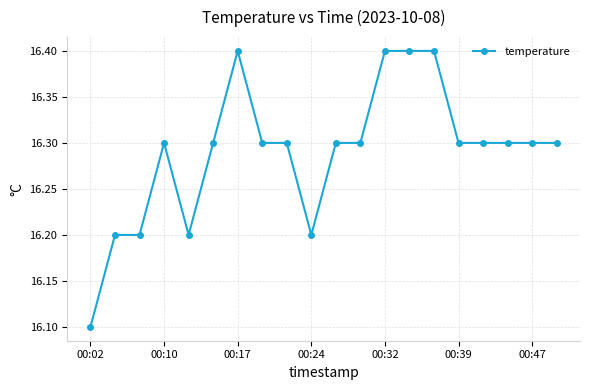

Count the values in the range 16 to 17.

20